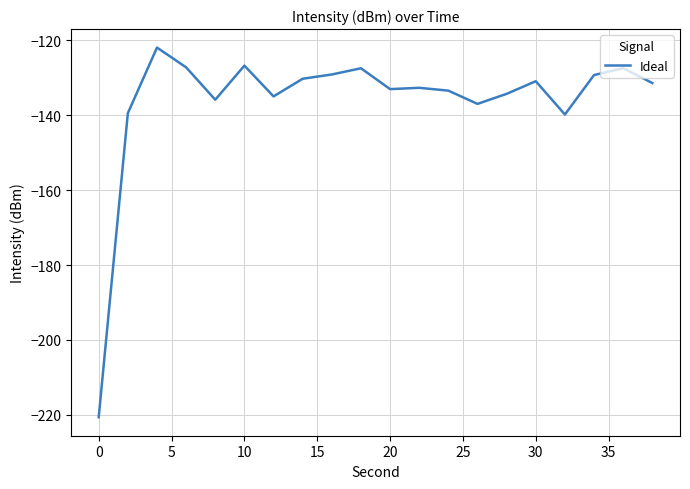

What is the greatest value displayed?

-122.0